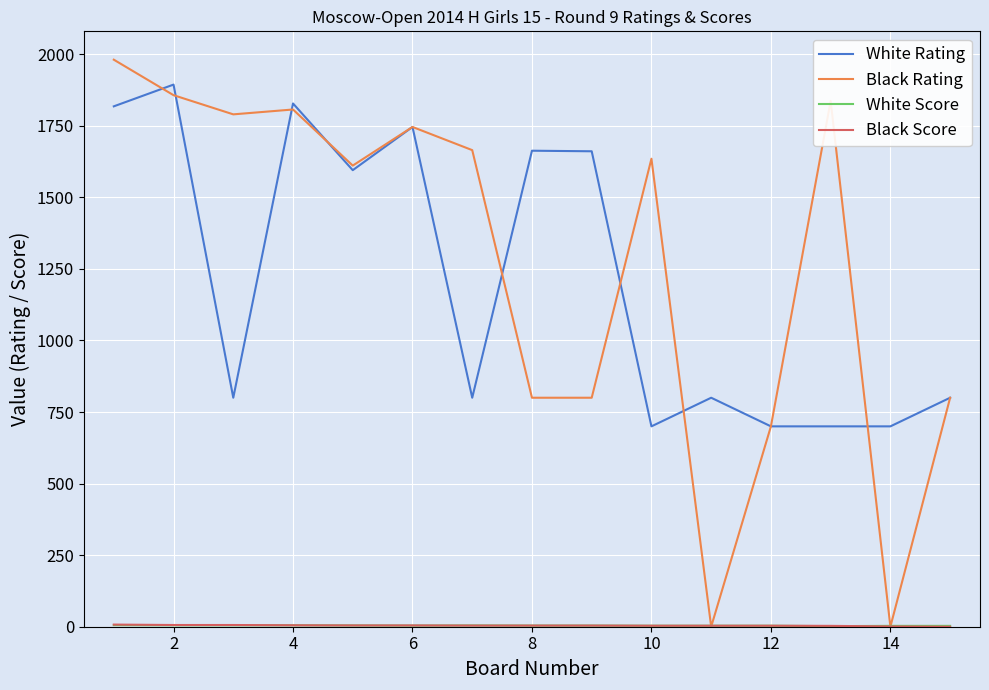

Which series has the largest range (max minus min)?

Black Rating